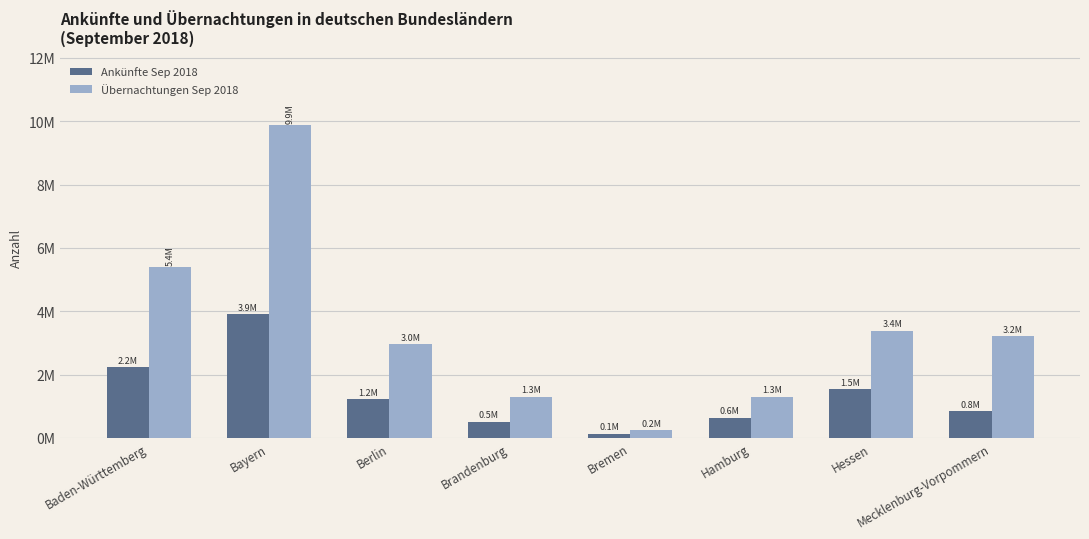

Reading right to left, list all the values displayed in this chart.

Ankünfte Sep 2018: 840933	1534749	627564	132857	516137	1222918	3906913	2228416
Übernachtungen Sep 2018: 3213576	3384527	1294973	247596	1300845	2958481	9875129	5384070